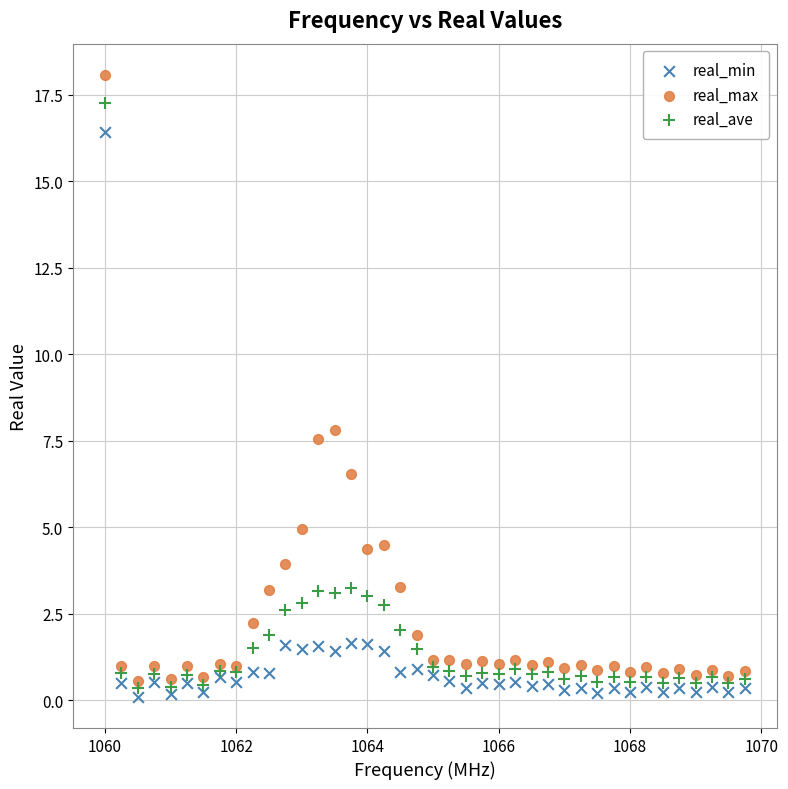

Which series has the widest spread of Y values?

real_max